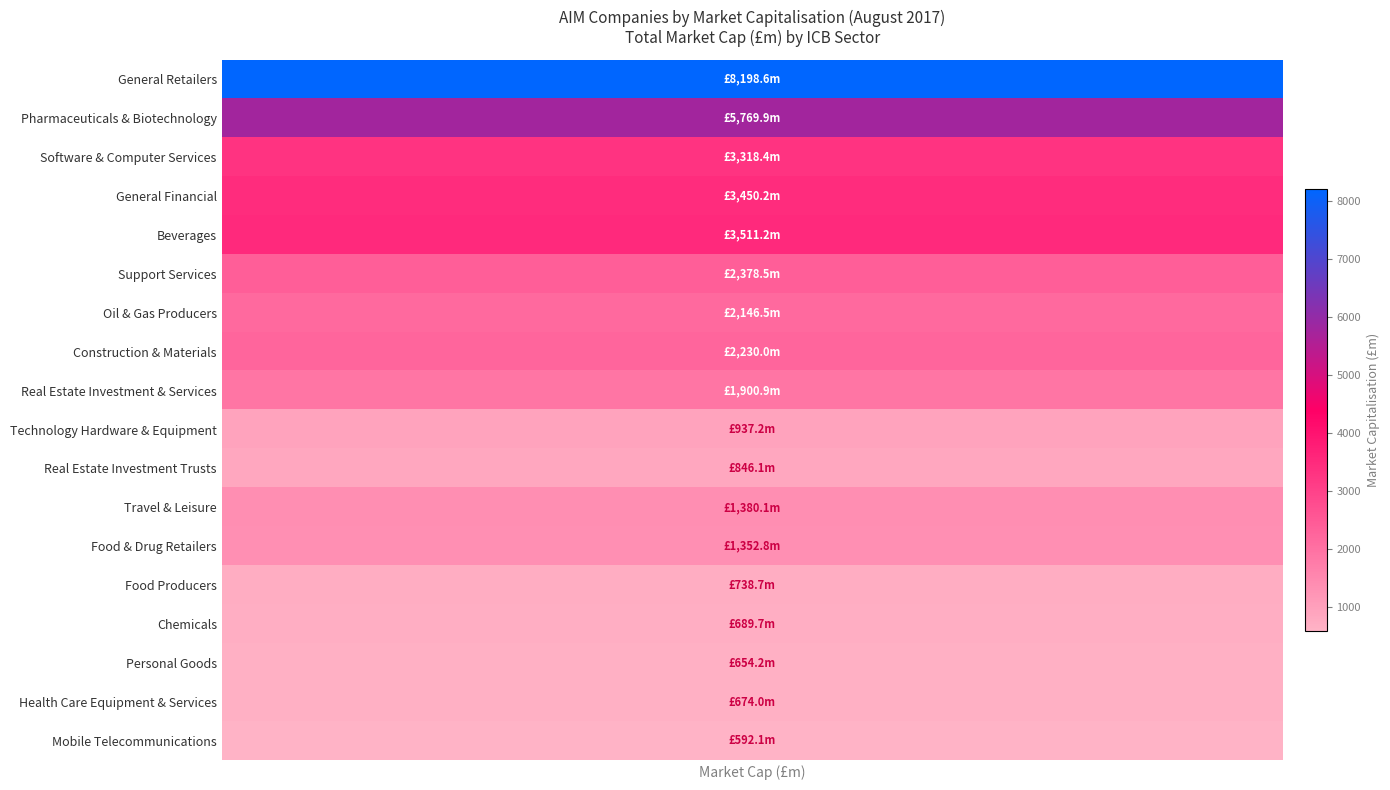

Reading left to right, list all the values displayed in this chart.

values=8198.6	1=5769.9	2=3318.4	3=3450.2	4=3511.2	5=2378.5	6=2146.5	7=2230.0	8=1900.9	9=937.2	10=846.1	11=1380.1	12=1352.8	13=738.7	14=689.7	15=654.2	16=674.0	17=592.1